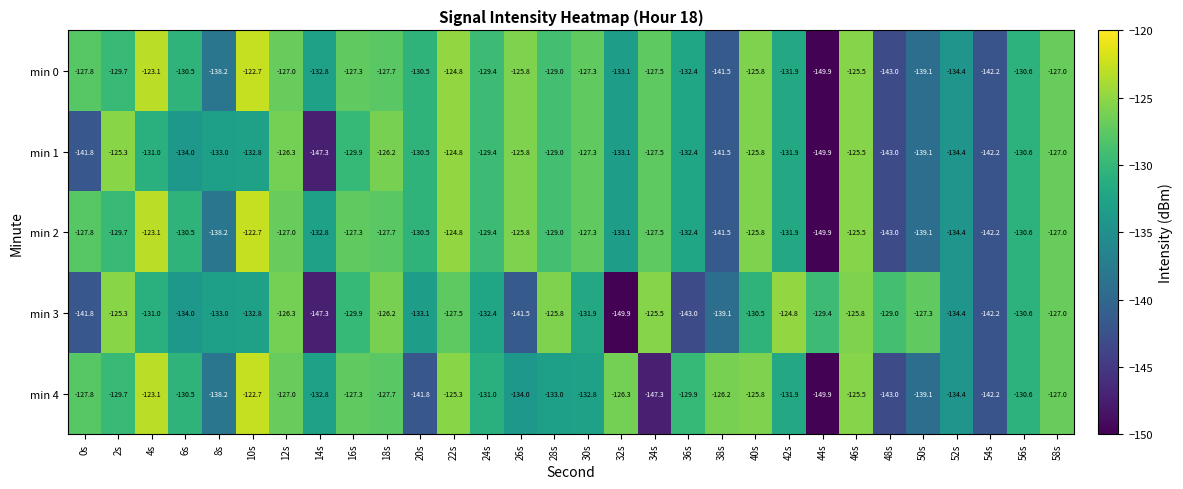

The min 0 series shows -130.6 at 56s. True or false?

True